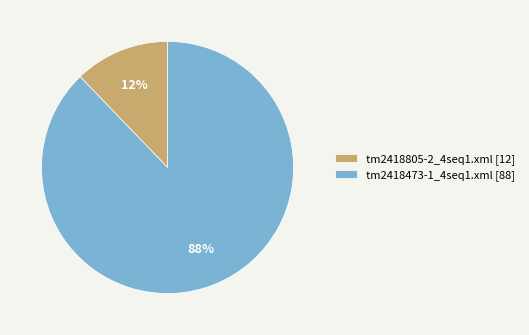

Approximately how many times larger is the value at tm2418805-2_4seq1.xml compared to tm2418473-1_4seq1.xml?

0.1